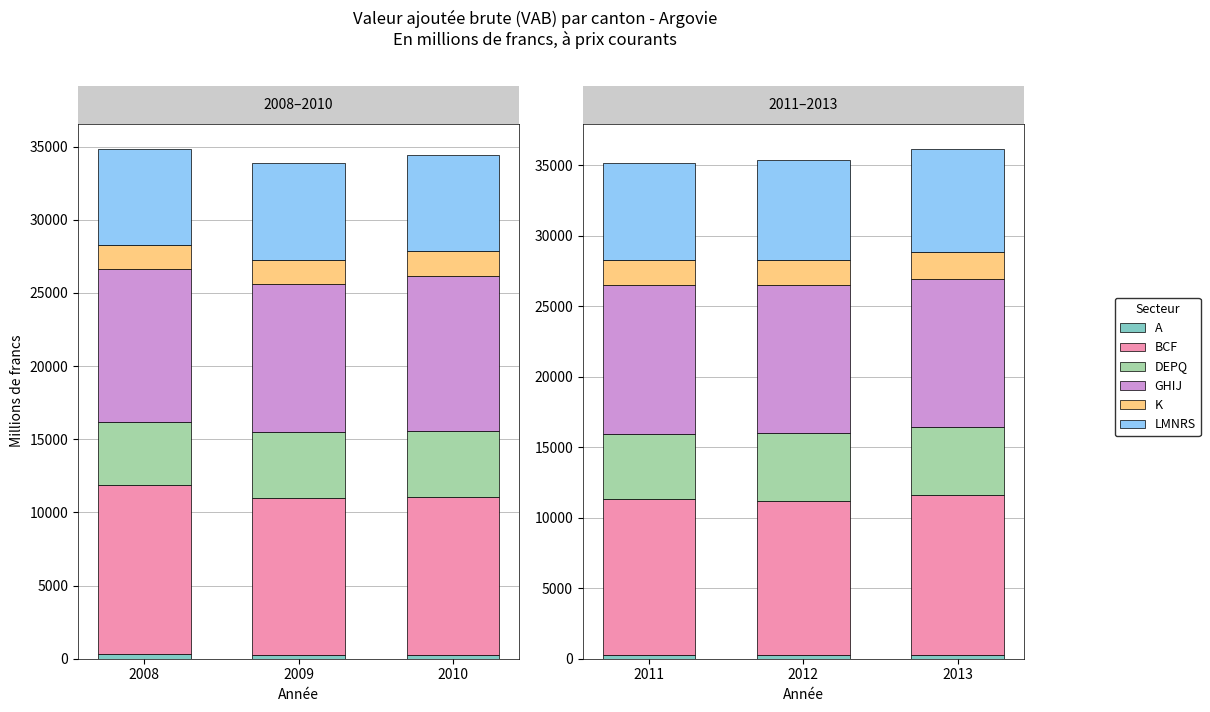

At which label does LMNRS first exceed 6871?

2011